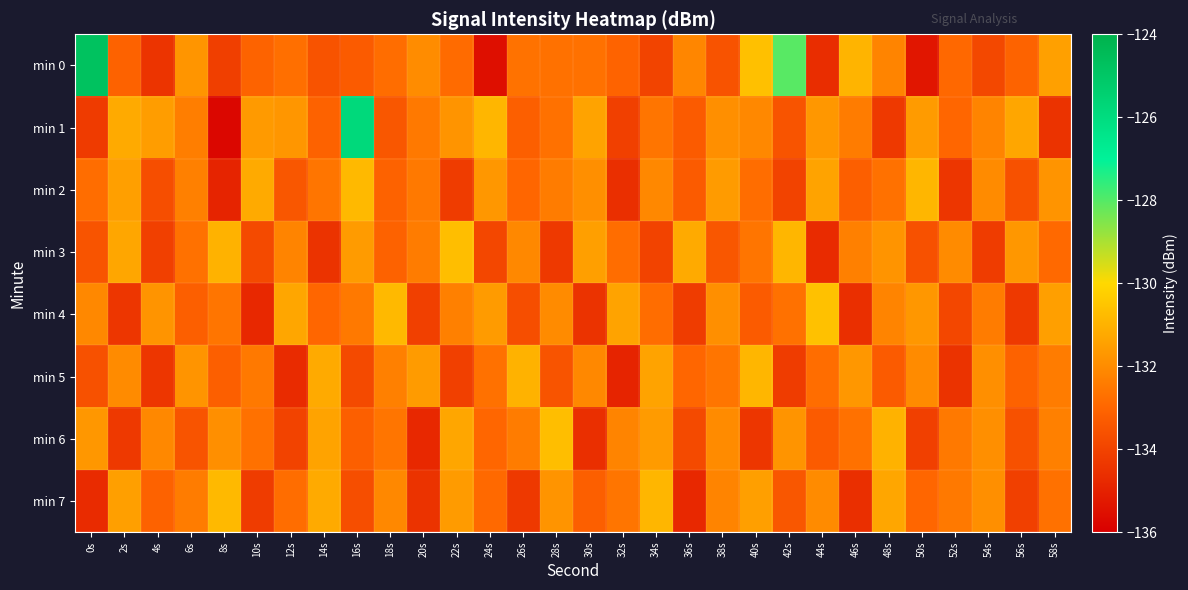

What is the difference between the highest and lowest values at 12s?

3.4